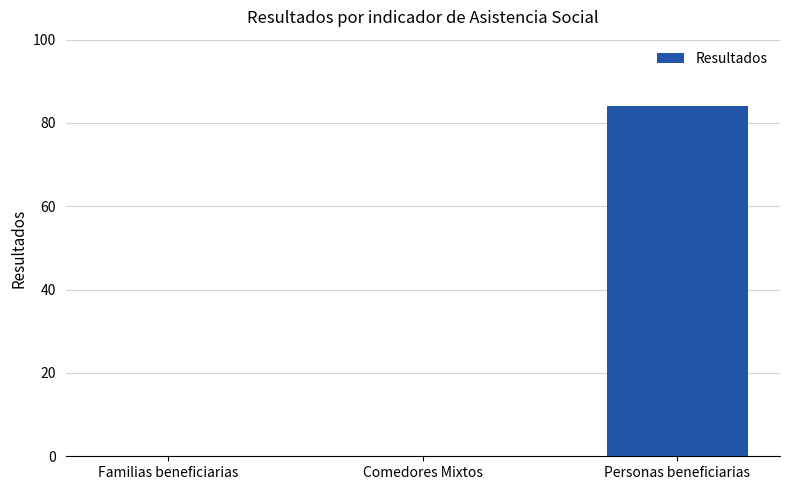

What is the average value?

28